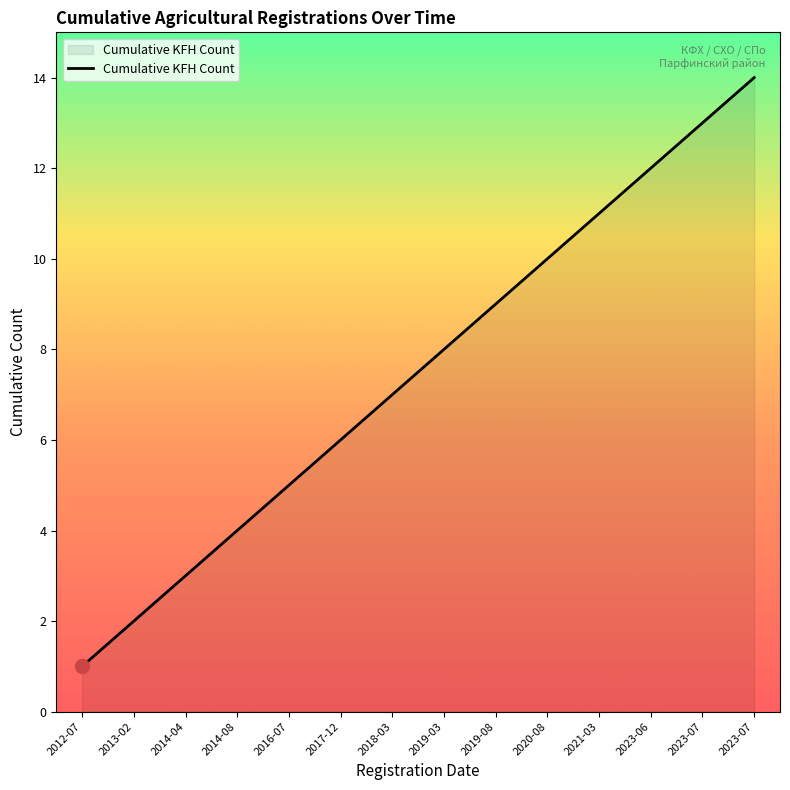

Is this an area chart (filled region under the line)?

Yes